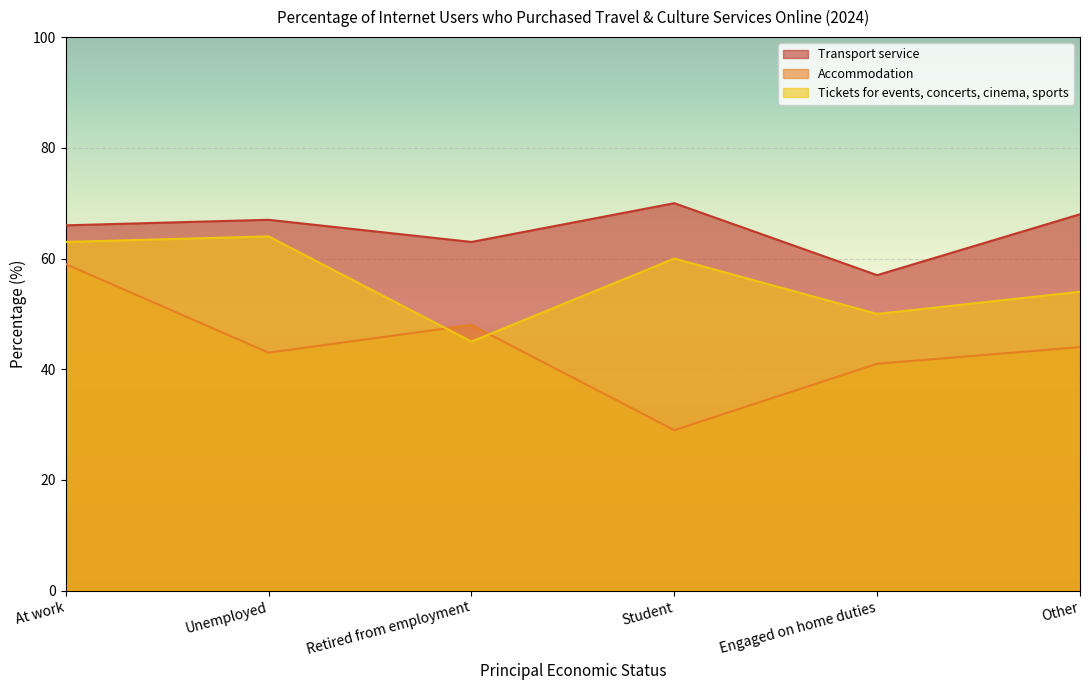

Rank the series by their average value, from lowest to highest.

Accommodation, Tickets for events, concerts, cinema, sports, Transport service